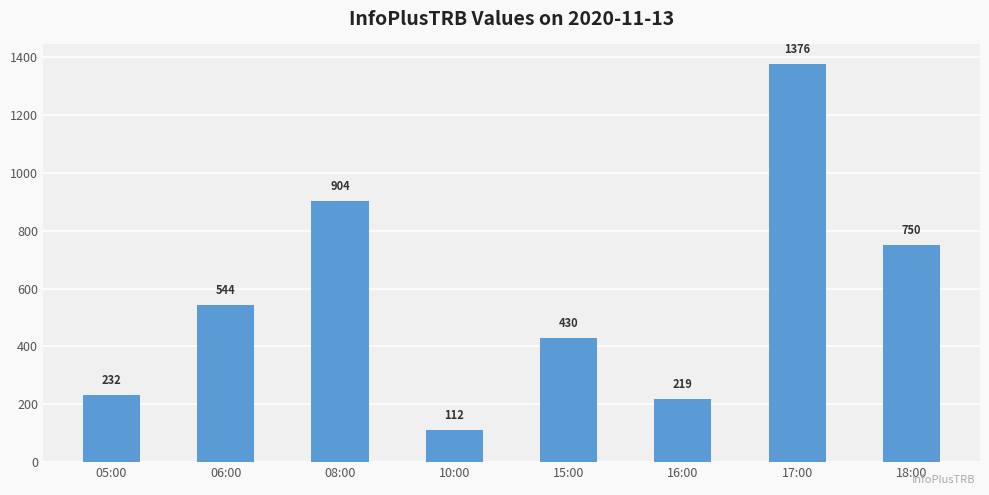

What value does the data have at 15:00?

430